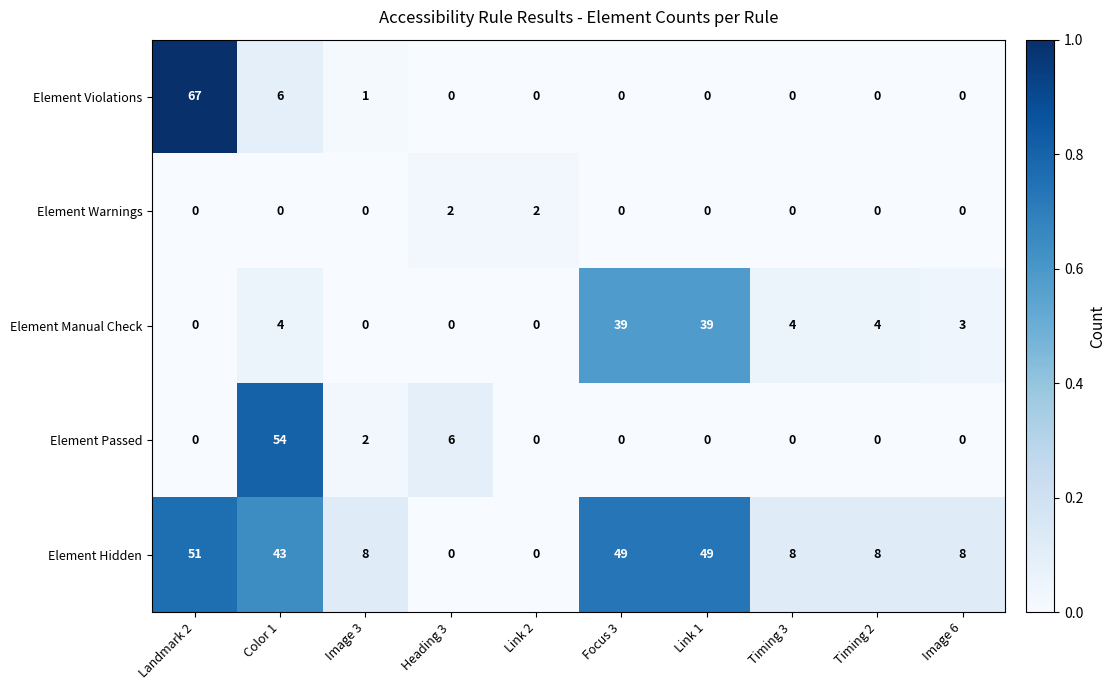

The Element Passed series shows 0 at Landmark 2. True or false?

True